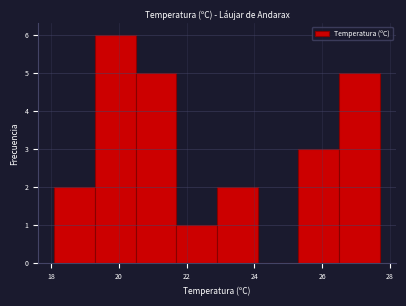

Which range on the x-axis has the tallest bar?

19.3 to 20.5